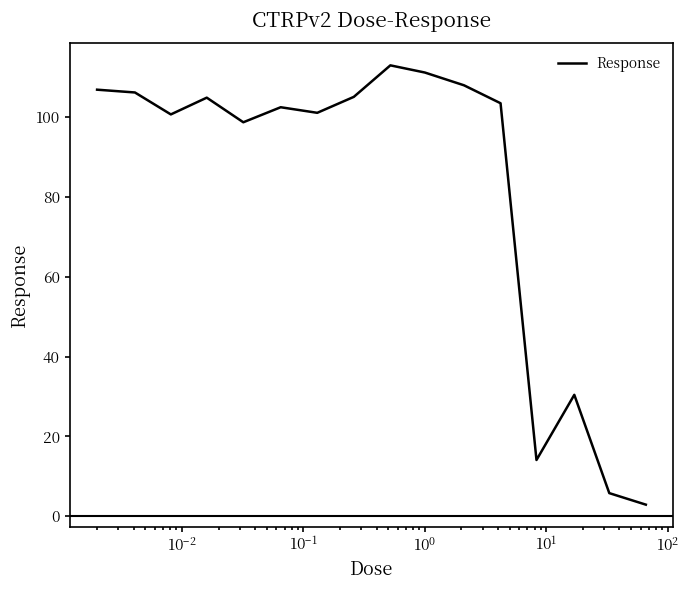

What is the difference between the maximum and minimum values?

110.1